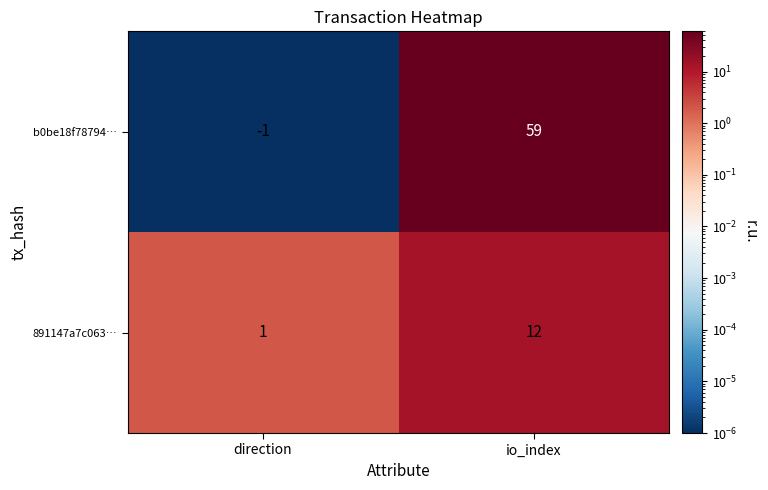

The value of b0be18f78794… at direction is -1. True or false?

True